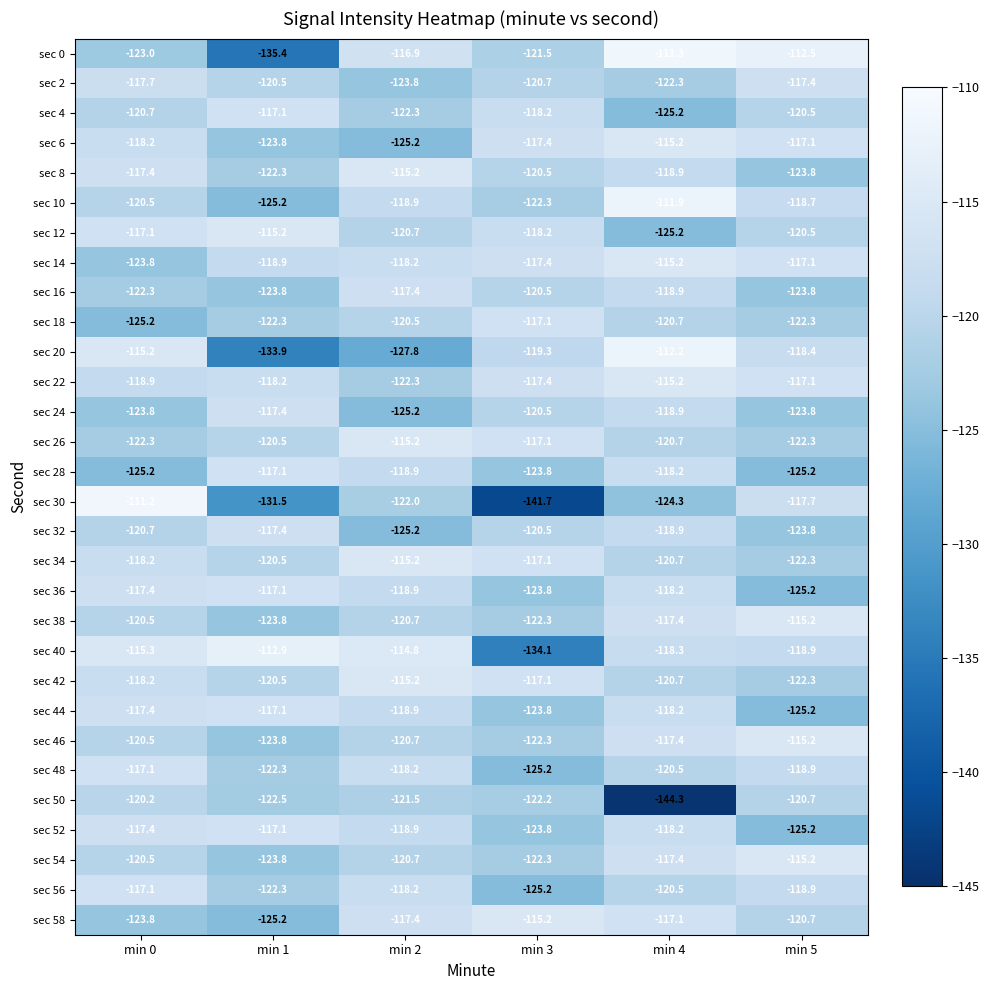

How many values in the sec 18 series are below -120?

5